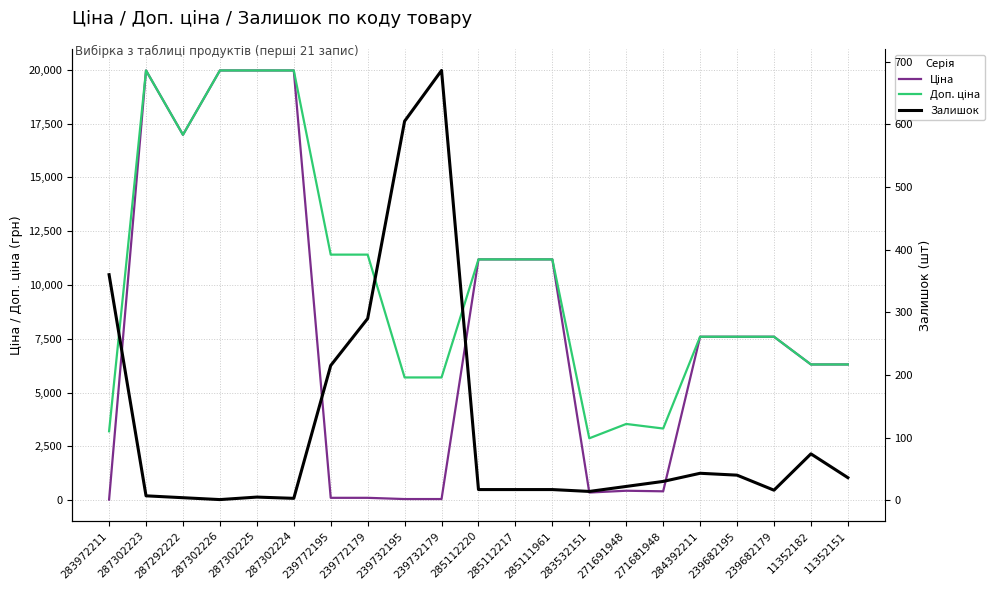

Where is the first local minimum for Залишок?

287302226